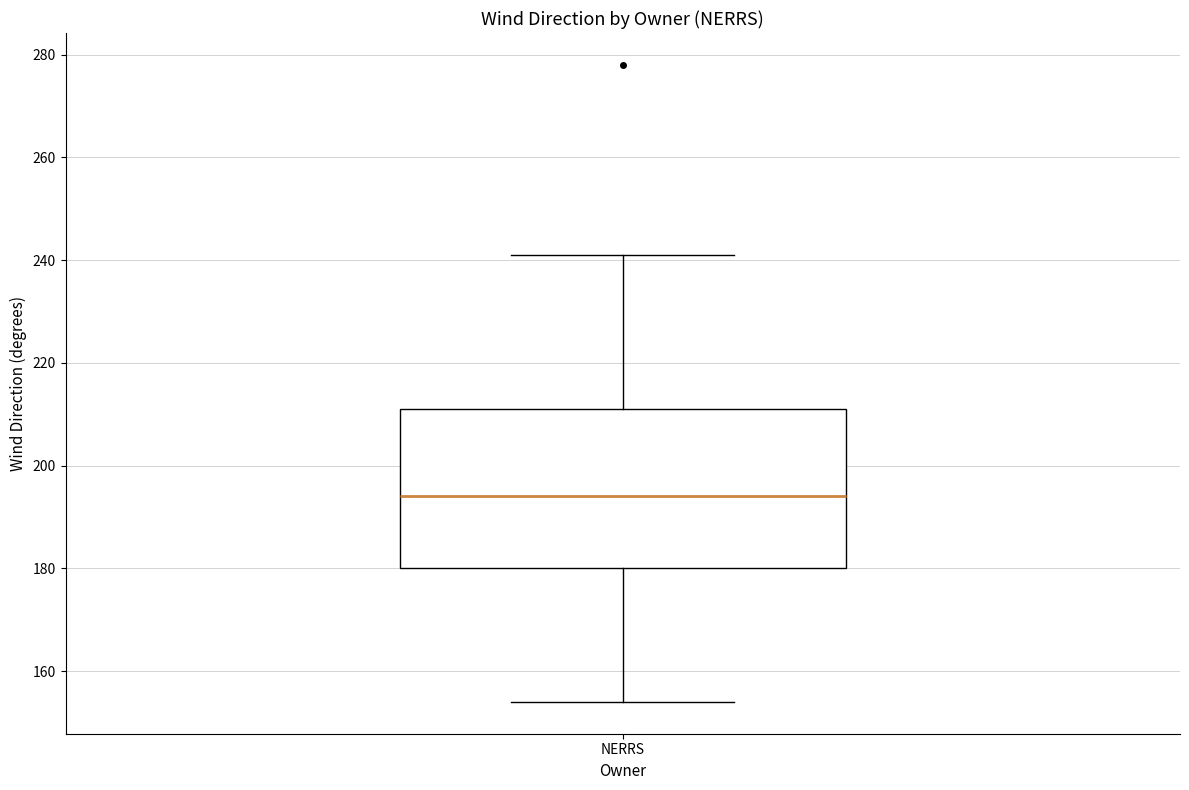

Transcribe this box plot: give where the median line is, the range the box spans, and where the two whiskers end, as read against the y-axis. The values are not printed on the chart, so give them approximately, as read against the axis.

median 194, box 180 to 212, whiskers 154 to 242